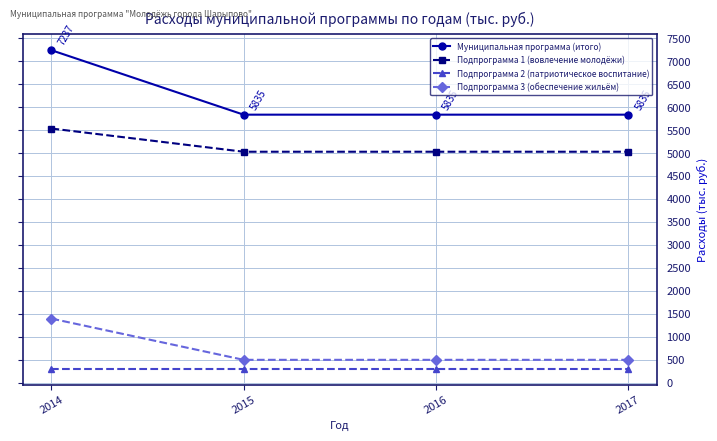

True or false: Подпрограмма 2 (патриотическое воспитание) has more than 2 points higher than both neighbors.

False